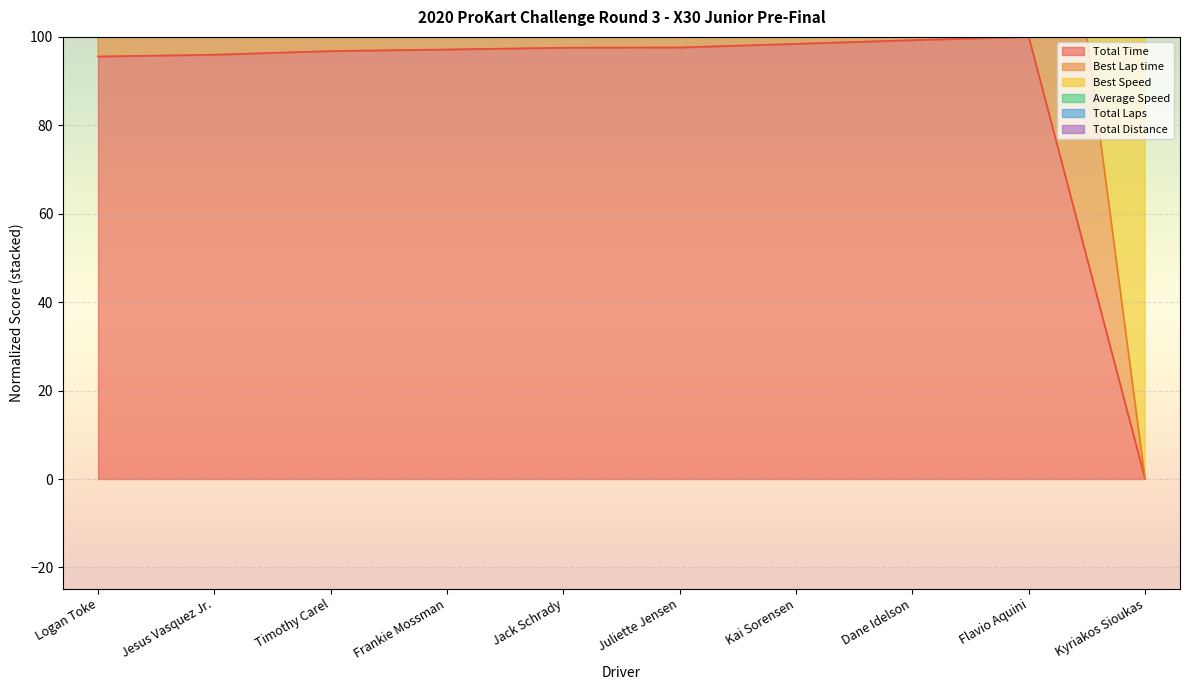

True or false: Total Laps has more than 0 interior local peaks.

True